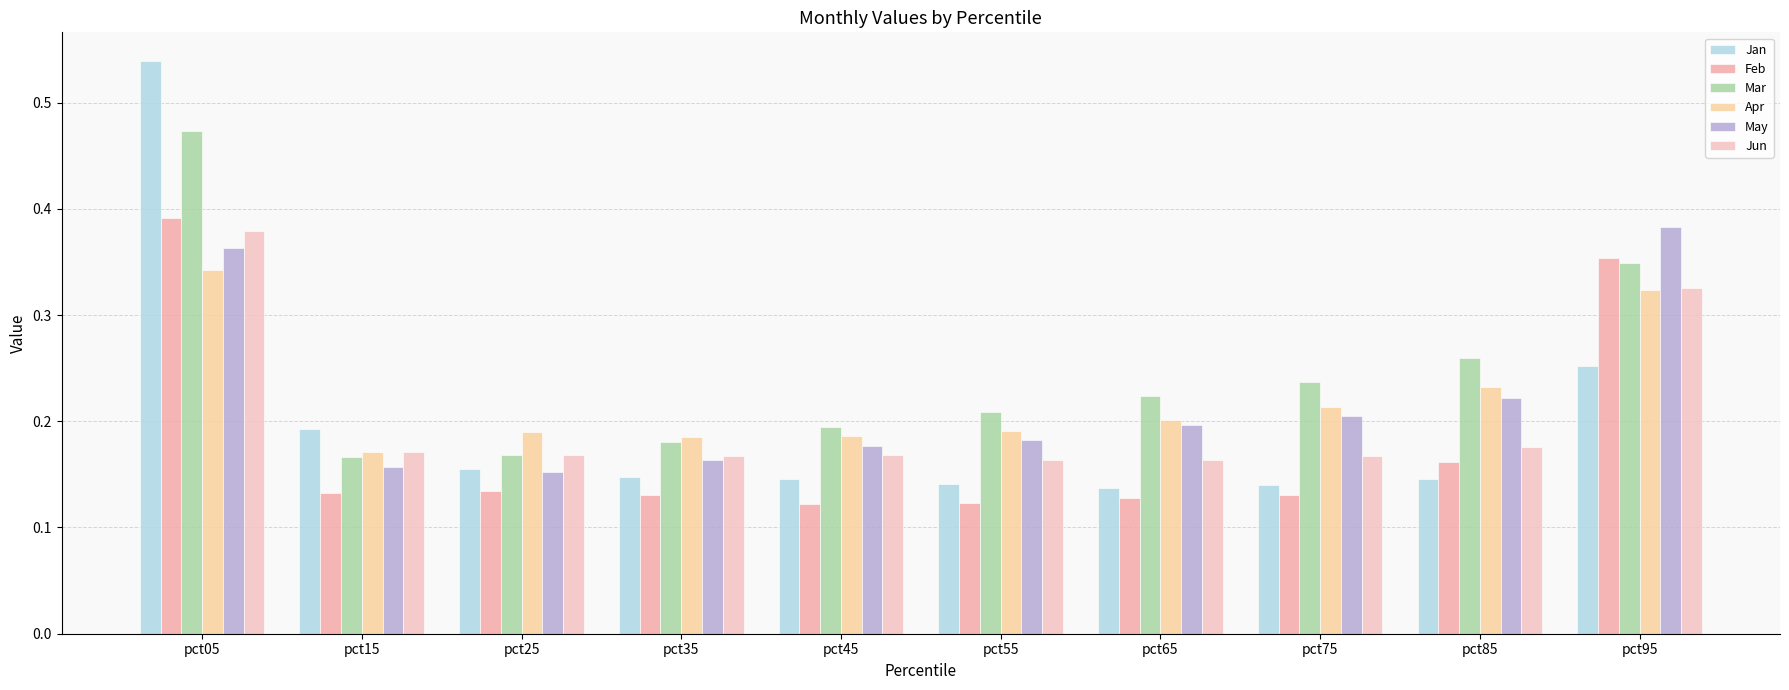

Is the value of Jun at pct95 greater than the value of Mar at pct55?

Yes